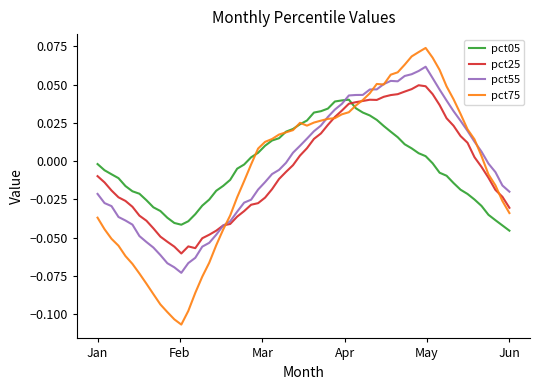

List the series in order of their peak value, highest first.

pct75, pct55, pct25, pct05